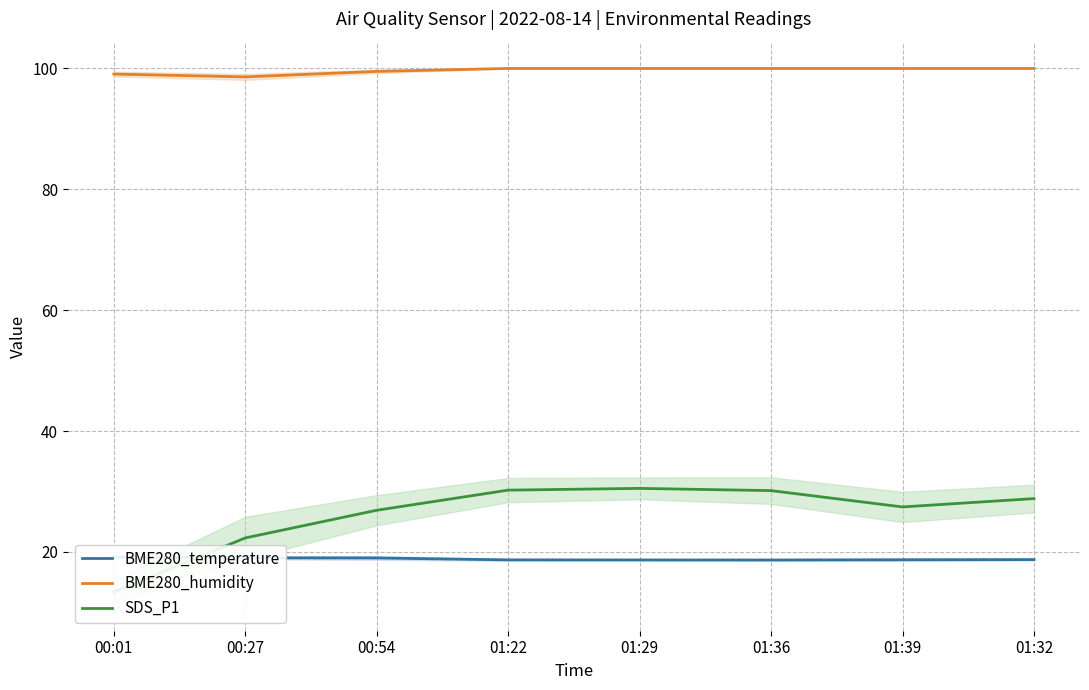

True or false: BME280_temperature and BME280_humidity intersect in this chart.

False